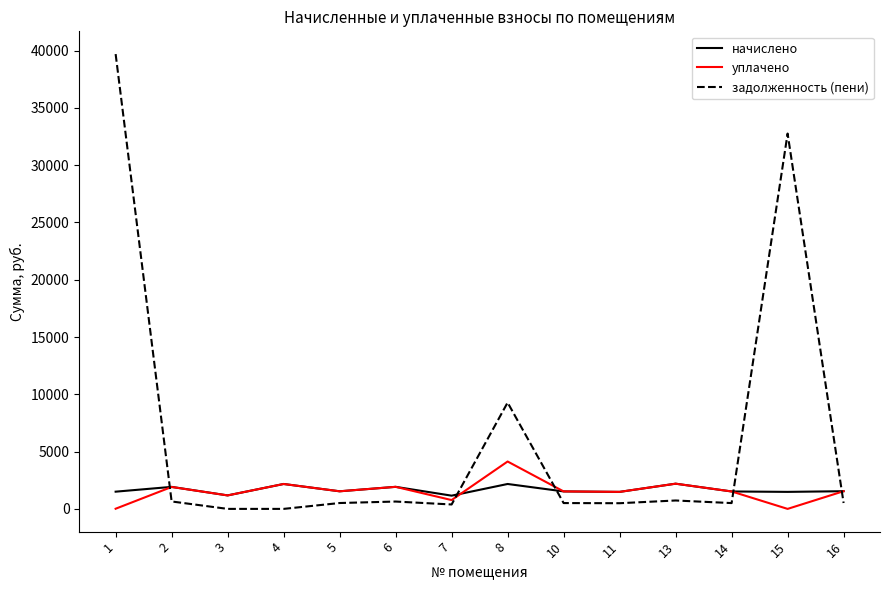

The value of уплачено at 8 is 7327.0. True or false?

False